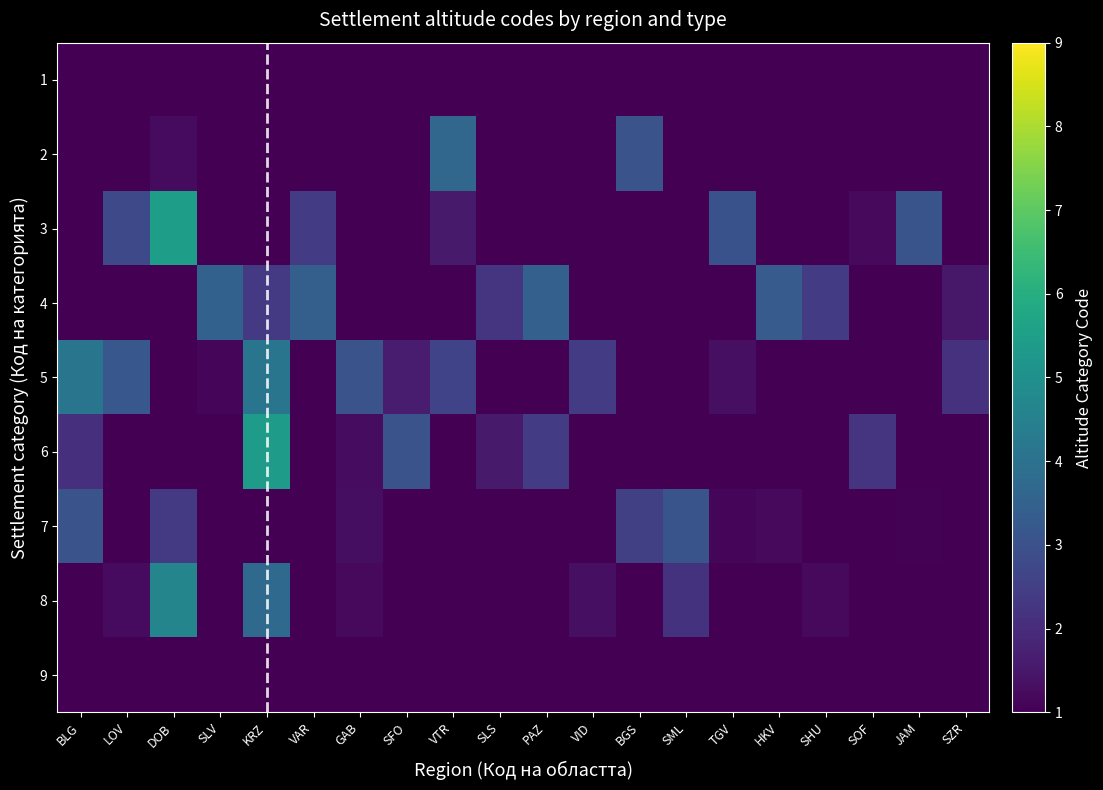

At how many categories does at least one series exceed 2?

20